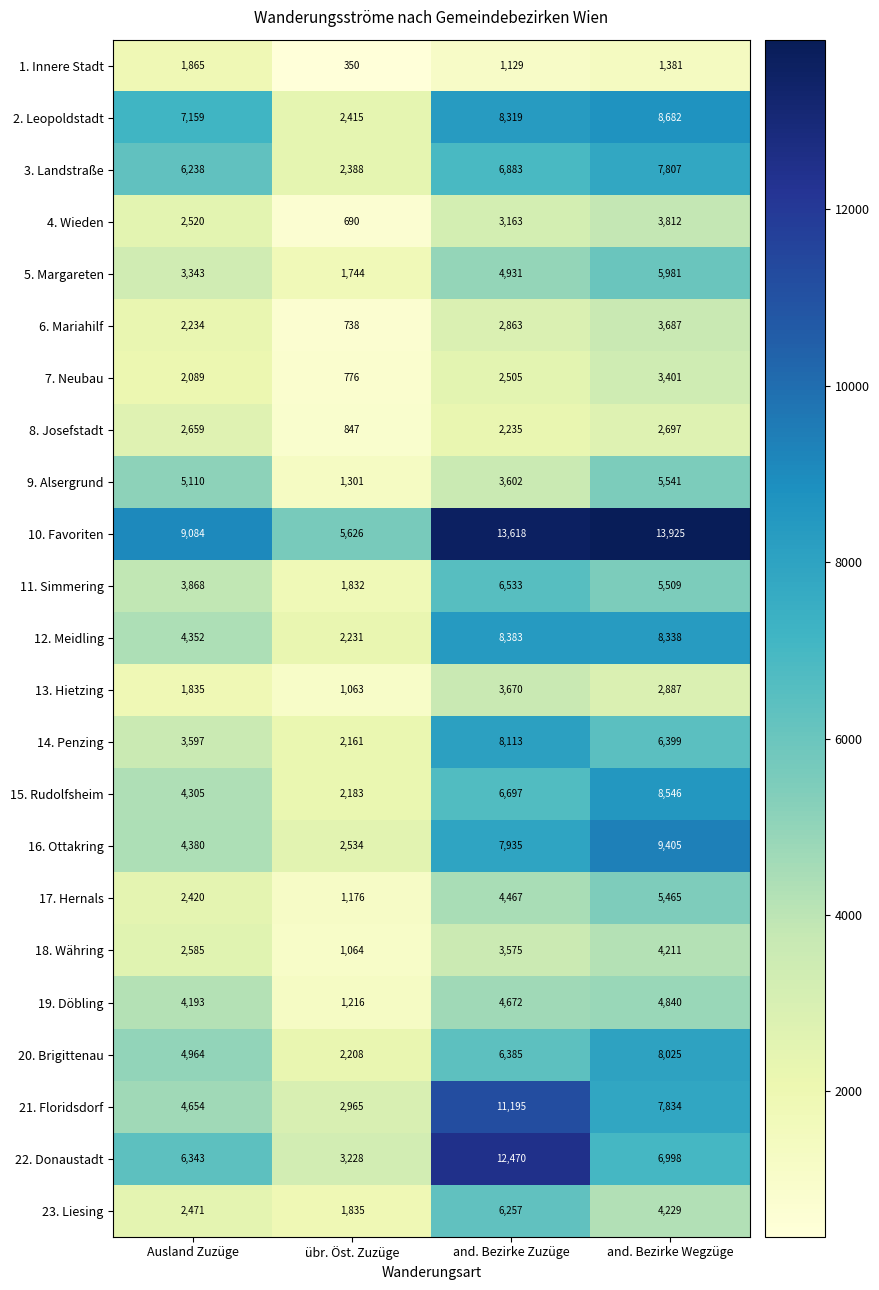

What is the average value of the 18. Währing series?

2859